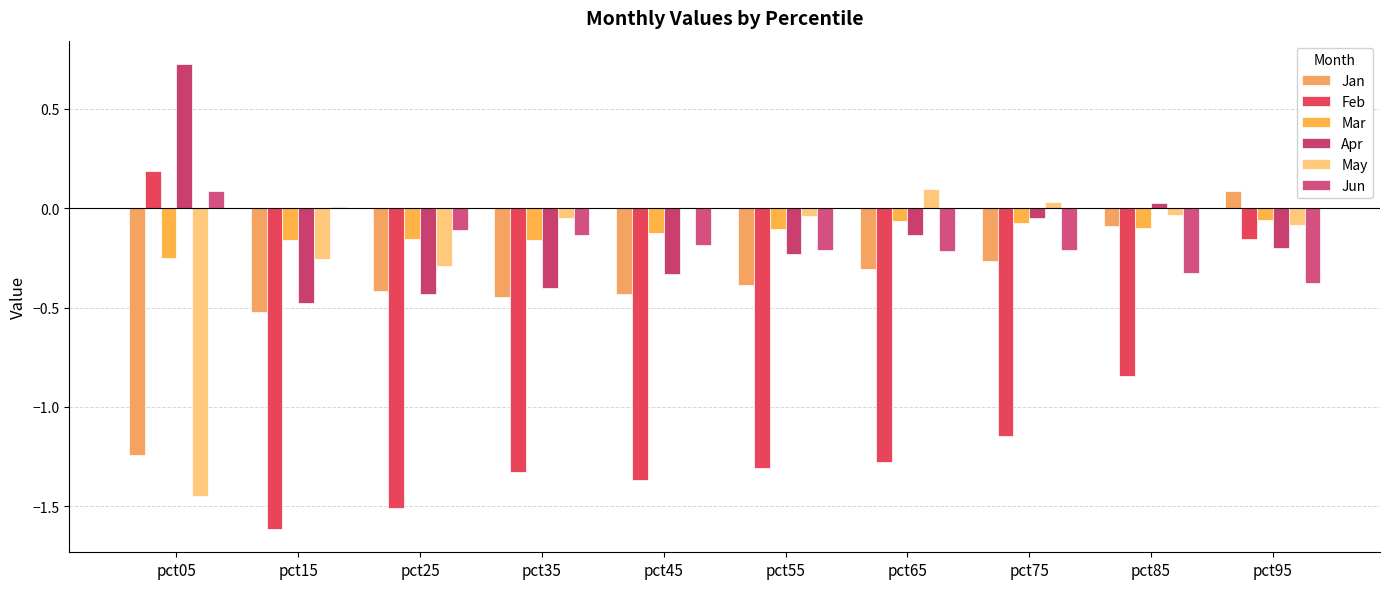

Is it true that Feb equals -1.1 at pct75?

True